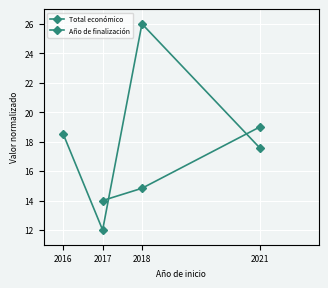

Rank the categories by value from lowest to highest.

2017, 2021, 2016, 2018